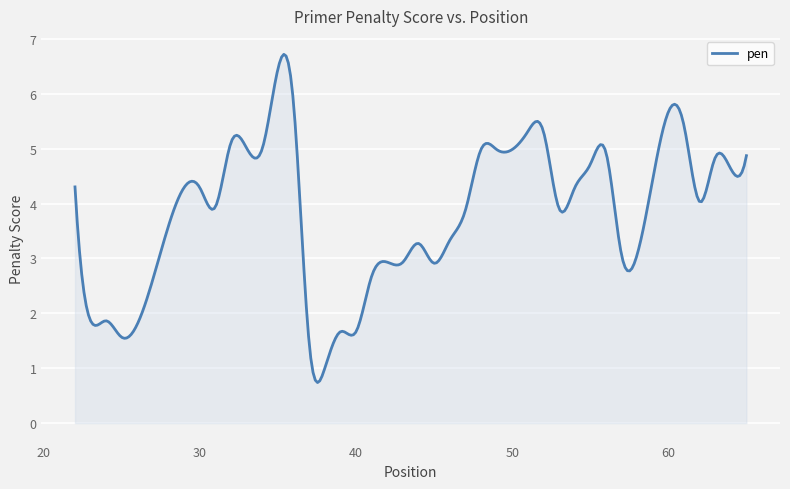

What is the difference between the maximum and minimum values?

6.0